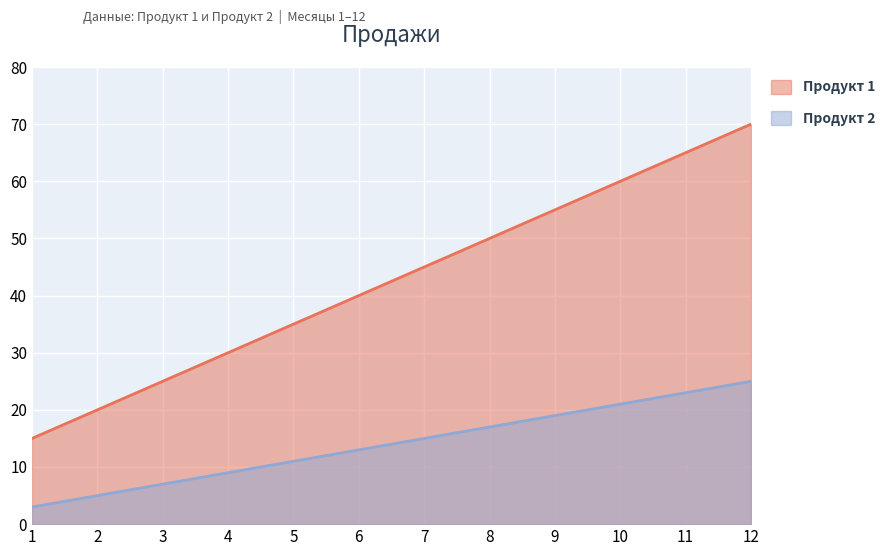

True or false: Продукт 1 has a value of 40 at 6.

True